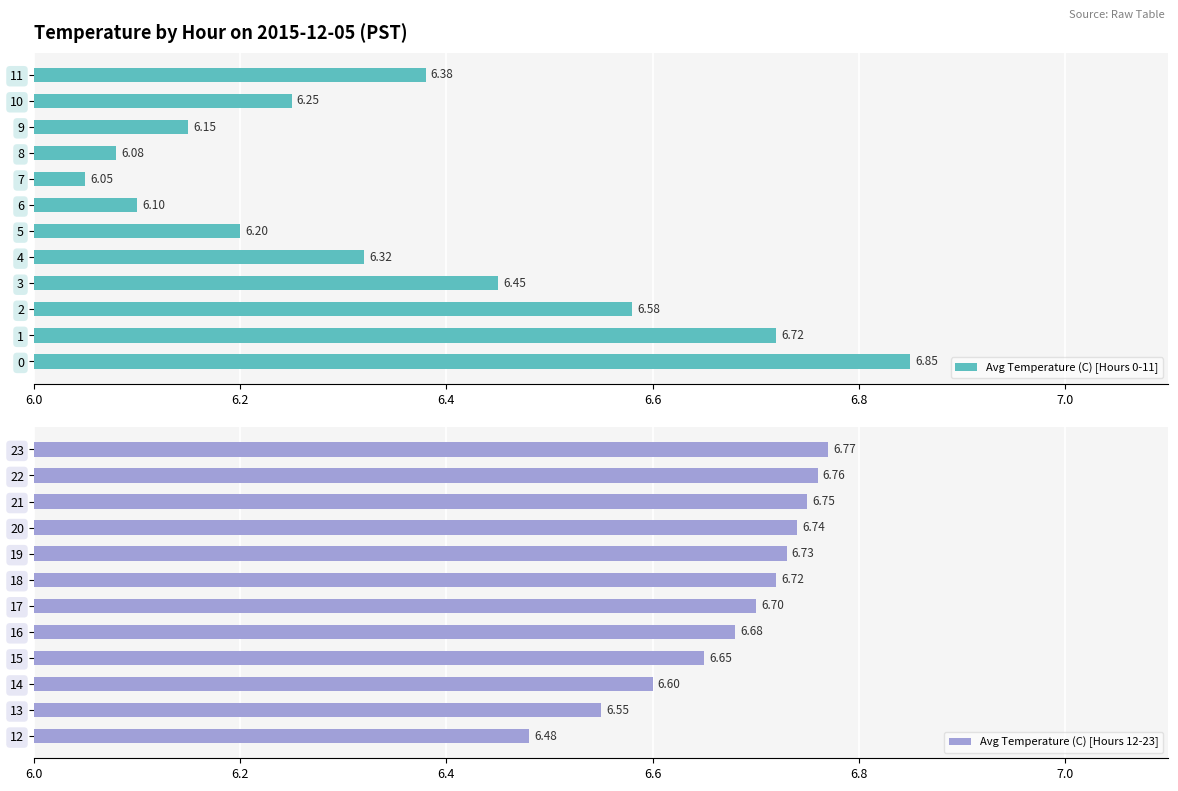

Rank the series by their maximum value, from highest to lowest.

Avg Temperature (C) [Hours 0-11], Avg Temperature (C) [Hours 12-23]